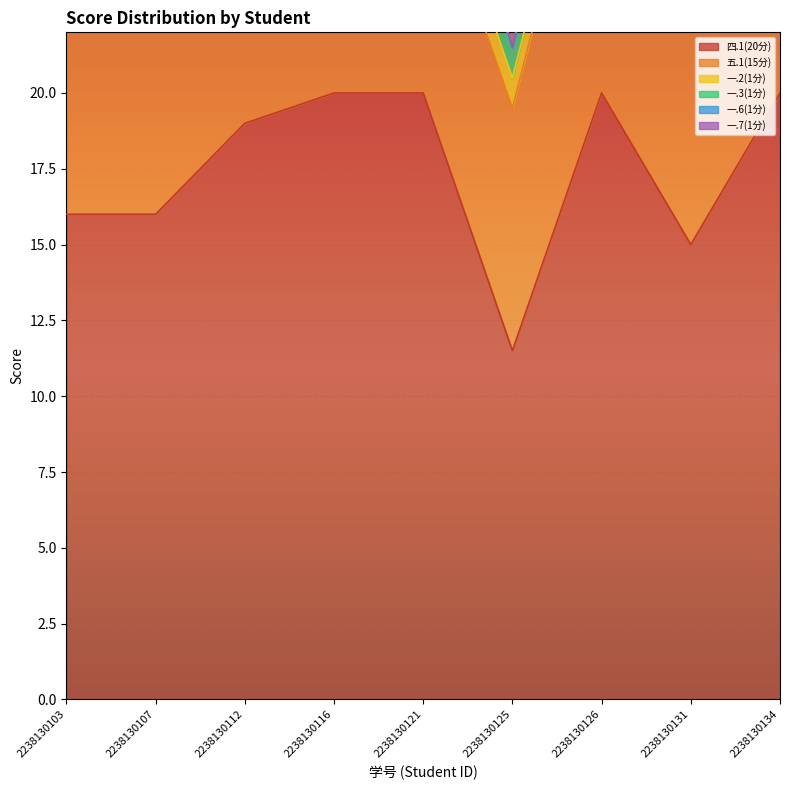

Between 2238130125 and 2238130131, which is larger?

2238130131